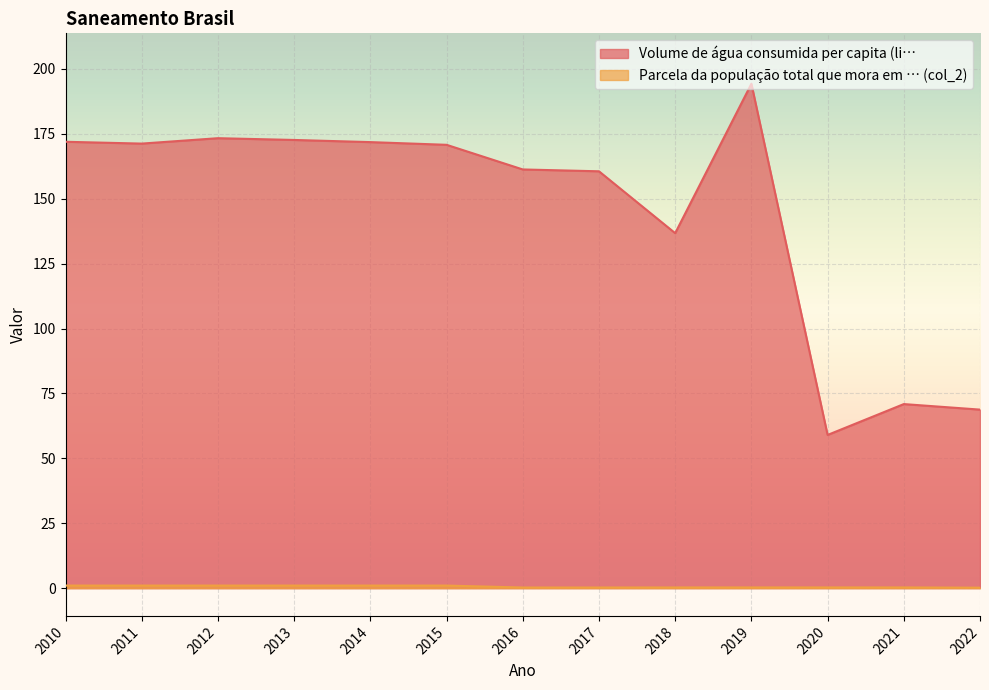

At which category does the chart reach its minimum across all series?

2022